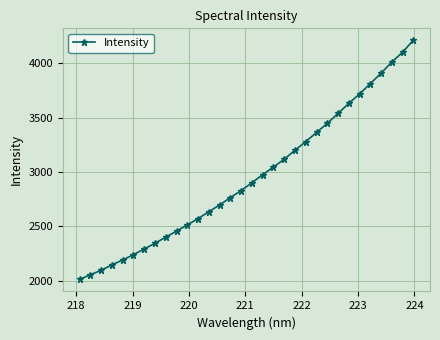

What is the smallest value displayed?

2011.0